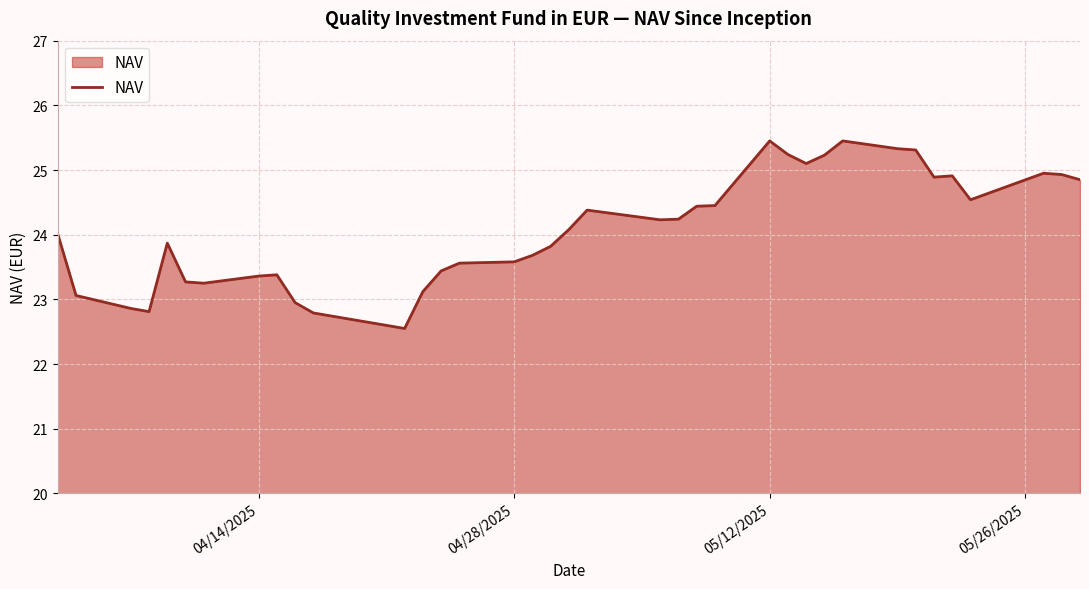

What is the minimum value shown in the chart?

22.6